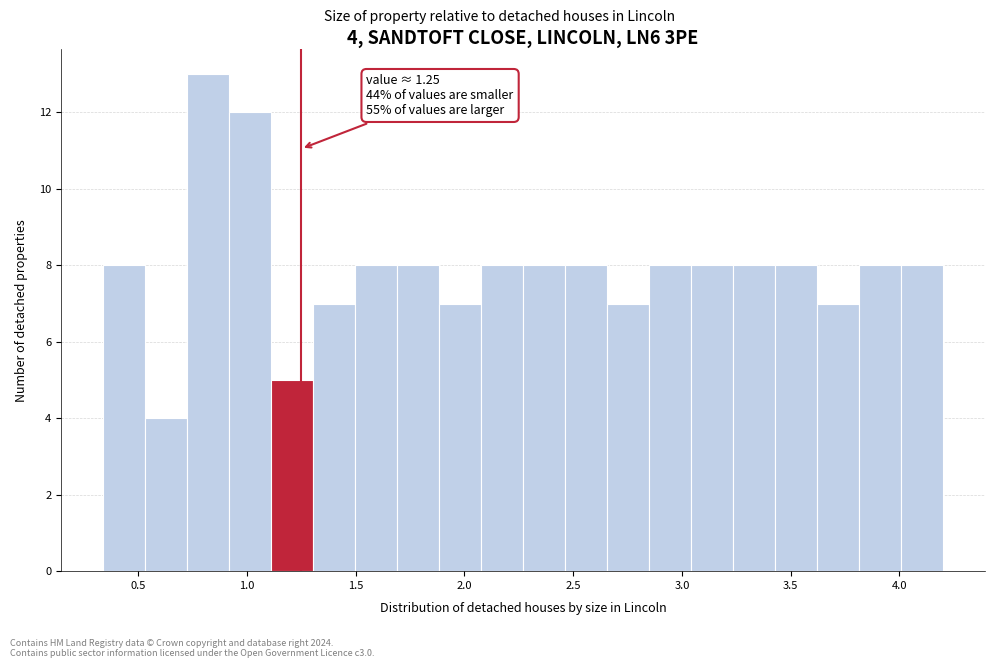

Read against the x-axis, roughly where is the centre of the tallest bar?

0.80